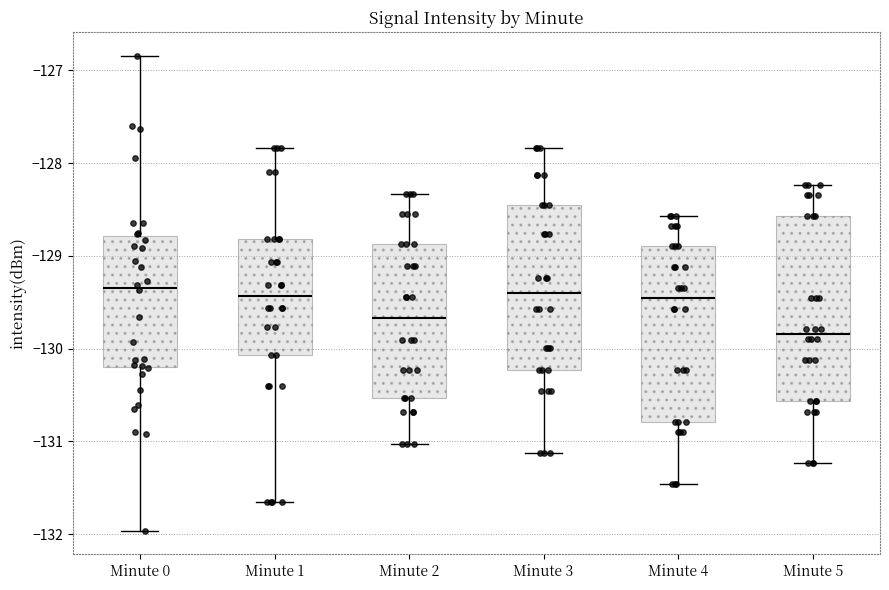

Reading left to right, transcribe this box plot: for each box, give where its median line is, the range the box spans, and where its two whiskers end, as read against the y-axis. The values are not printed on the chart, so give them approximately, as read against the axis.

Minute 0: median -129.3, box -130.2 to -128.8, whiskers -132.0 to -126.8
Minute 1: median -129.4, box -130.1 to -128.8, whiskers -131.7 to -127.8
Minute 2: median -129.7, box -130.5 to -128.9, whiskers -131.0 to -128.3
Minute 3: median -129.4, box -130.2 to -128.5, whiskers -131.1 to -127.8
Minute 4: median -129.5, box -130.8 to -128.9, whiskers -131.5 to -128.6
Minute 5: median -129.8, box -130.6 to -128.6, whiskers -131.2 to -128.2